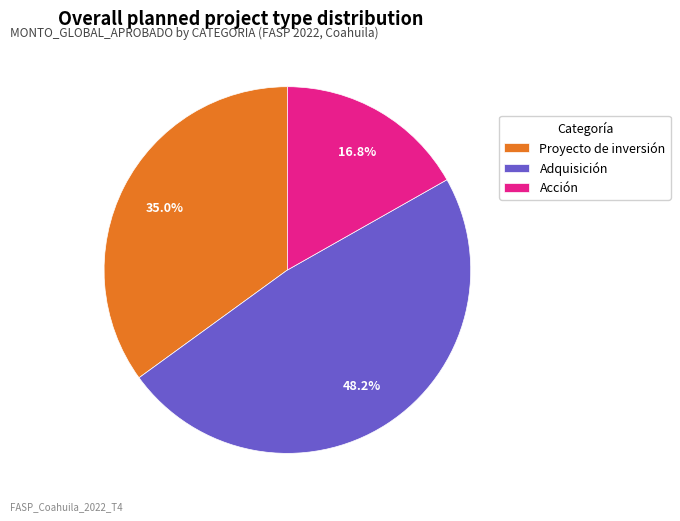

Is Proyecto de inversión the majority of the pie?

No